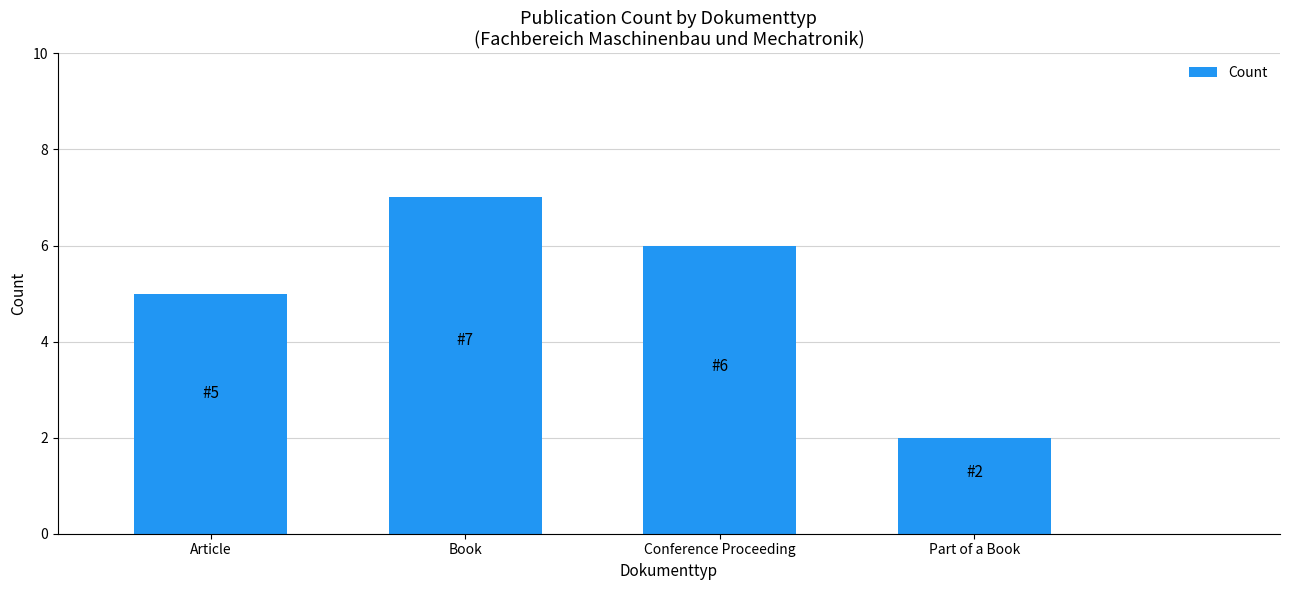

Rank the categories by value from highest to lowest.

Book, Conference Proceeding, Article, Part of a Book